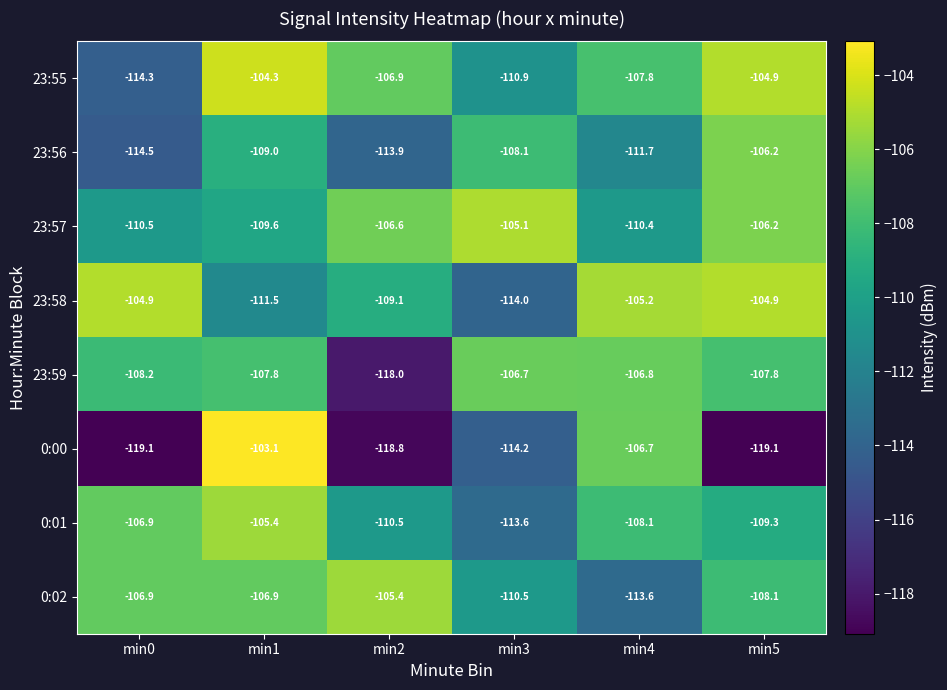

Which series has the largest range (max minus min)?

0:00